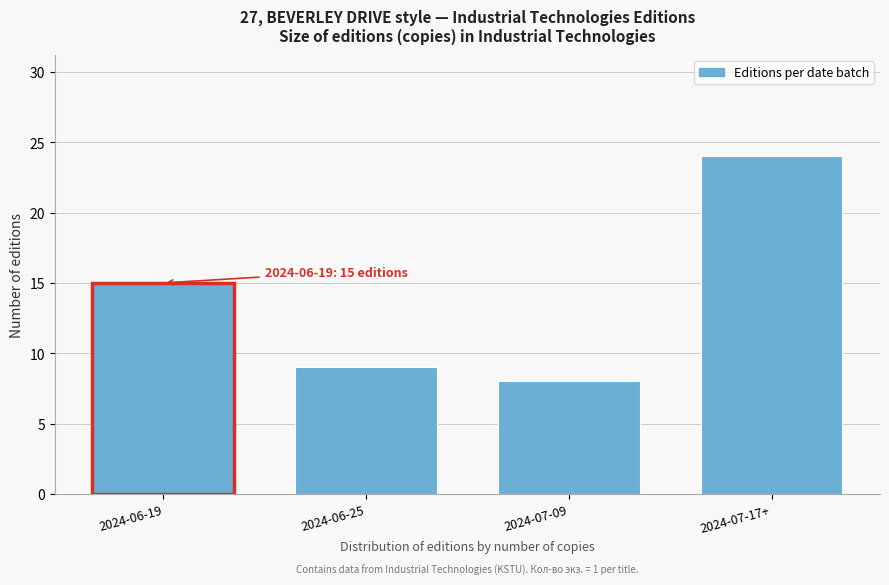

Reading left to right, what are all the values shown in this chart?

2024-06-19=15	2024-06-25=9	2024-07-09=8	2024-07-17+=24